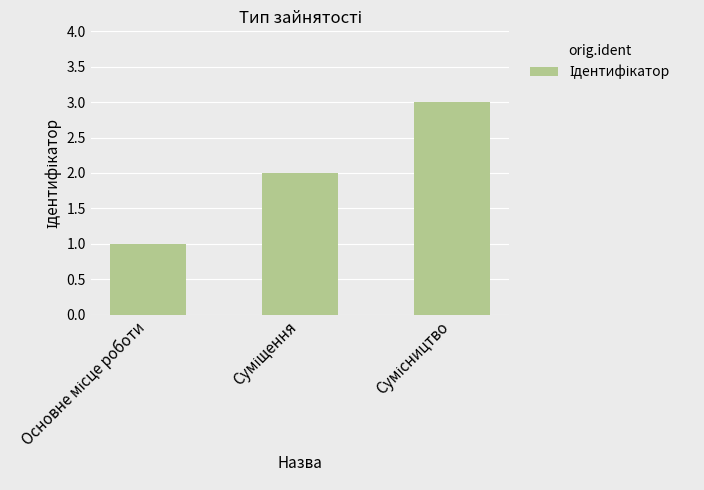

What is the sum of all values?

6